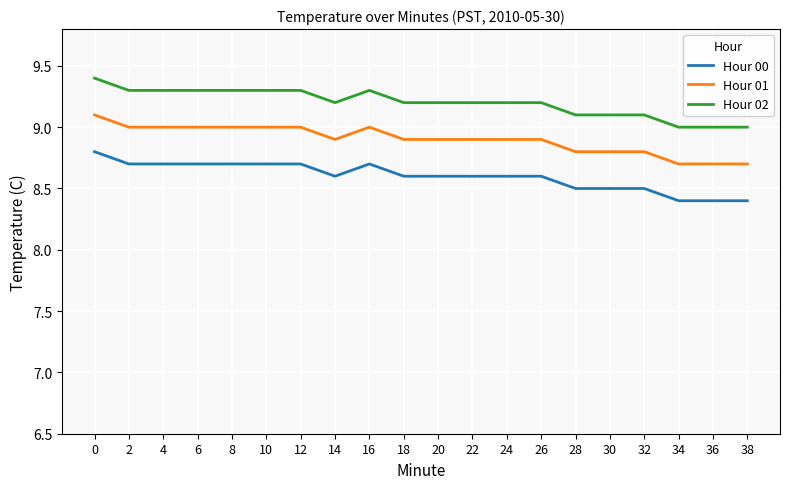

What is the spread (max minus min) of values at 38?

0.6